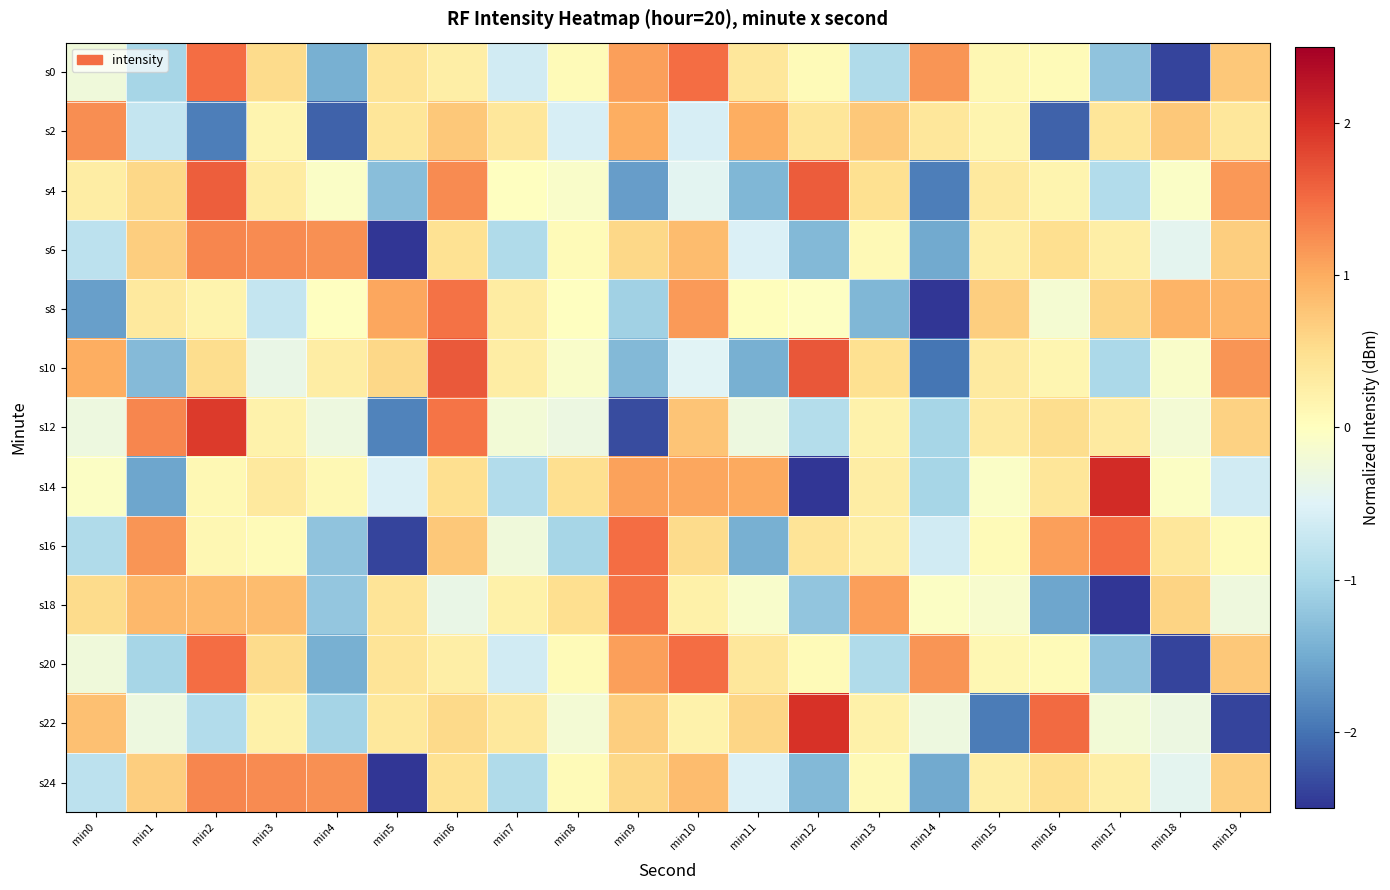

Reading left to right, transcribe all the data shown in this chart.

s0: min0=-0.2	min1=-1.0	min2=1.5	min3=0.5	min4=-1.5	min5=0.4	min6=0.3	min7=-0.6	min8=0.1	min9=1.1	min10=1.5	min11=0.4	min12=0.1	min13=-1.0	min14=1.2	min15=0.1	min16=0.1	min17=-1.2	min18=-2.4	min19=0.7
s2: min0=1.2	min1=-0.8	min2=-1.9	min3=0.2	min4=-2.1	min5=0.4	min6=0.7	min7=0.4	min8=-0.6	min9=1.0	min10=-0.6	min11=1.0	min12=0.4	min13=0.7	min14=0.4	min15=0.2	min16=-2.1	min17=0.4	min18=0.7	min19=0.4
s4: min0=0.3	min1=0.6	min2=1.6	min3=0.3	min4=-0.1	min5=-1.3	min6=1.3	min7=-0.0	min8=-0.1	min9=-1.6	min10=-0.4	min11=-1.4	min12=1.6	min13=0.5	min14=-1.9	min15=0.3	min16=0.2	min17=-0.9	min18=-0.1	min19=1.2
s6: min0=-0.8	min1=0.7	min2=1.3	min3=1.3	min4=1.2	min5=-2.6	min6=0.5	min7=-0.9	min8=0.1	min9=0.6	min10=0.8	min11=-0.5	min12=-1.3	min13=0.1	min14=-1.5	min15=0.3	min16=0.5	min17=0.3	min18=-0.4	min19=0.7
s8: min0=-1.6	min1=0.3	min2=0.2	min3=-0.8	min4=-0.0	min5=1.1	min6=1.5	min7=0.3	min8=-0.0	min9=-1.1	min10=1.1	min11=0.0	min12=-0.0	min13=-1.4	min14=-2.5	min15=0.7	min16=-0.2	min17=0.6	min18=0.9	min19=0.9
s10: min0=1.0	min1=-1.3	min2=0.5	min3=-0.3	min4=0.3	min5=0.6	min6=1.7	min7=0.3	min8=-0.1	min9=-1.4	min10=-0.5	min11=-1.4	min12=1.7	min13=0.5	min14=-2.0	min15=0.3	min16=0.2	min17=-1.0	min18=-0.1	min19=1.2
s12: min0=-0.3	min1=1.3	min2=1.9	min3=0.2	min4=-0.3	min5=-1.9	min6=1.4	min7=-0.2	min8=-0.3	min9=-2.3	min10=0.8	min11=-0.3	min12=-0.9	min13=0.2	min14=-1.0	min15=0.3	min16=0.5	min17=0.3	min18=-0.2	min19=0.6
s14: min0=-0.0	min1=-1.6	min2=0.1	min3=0.3	min4=0.1	min5=-0.5	min6=0.5	min7=-0.9	min8=0.5	min9=1.1	min10=1.0	min11=1.0	min12=-2.6	min13=0.3	min14=-1.0	min15=-0.1	min16=0.4	min17=2.0	min18=-0.1	min19=-0.6
s16: min0=-1.0	min1=1.2	min2=0.1	min3=0.1	min4=-1.2	min5=-2.4	min6=0.7	min7=-0.2	min8=-1.0	min9=1.5	min10=0.5	min11=-1.5	min12=0.4	min13=0.3	min14=-0.6	min15=0.1	min16=1.1	min17=1.5	min18=0.4	min19=0.1
s18: min0=0.5	min1=0.9	min2=0.9	min3=0.8	min4=-1.2	min5=0.4	min6=-0.3	min7=0.2	min8=0.5	min9=1.4	min10=0.2	min11=-0.1	min12=-1.2	min13=1.1	min14=-0.1	min15=-0.1	min16=-1.5	min17=-2.8	min18=0.6	min19=-0.3
s20: min0=-0.2	min1=-1.0	min2=1.5	min3=0.5	min4=-1.5	min5=0.4	min6=0.3	min7=-0.6	min8=0.1	min9=1.1	min10=1.5	min11=0.4	min12=0.1	min13=-1.0	min14=1.2	min15=0.1	min16=0.1	min17=-1.2	min18=-2.4	min19=0.7
s22: min0=0.8	min1=-0.3	min2=-0.9	min3=0.2	min4=-1.0	min5=0.4	min6=0.5	min7=0.4	min8=-0.2	min9=0.7	min10=0.2	min11=0.6	min12=2.0	min13=0.2	min14=-0.3	min15=-1.9	min16=1.5	min17=-0.2	min18=-0.3	min19=-2.4
s24: min0=-0.8	min1=0.7	min2=1.3	min3=1.3	min4=1.2	min5=-2.6	min6=0.5	min7=-0.9	min8=0.1	min9=0.6	min10=0.8	min11=-0.5	min12=-1.3	min13=0.1	min14=-1.5	min15=0.3	min16=0.5	min17=0.3	min18=-0.4	min19=0.7